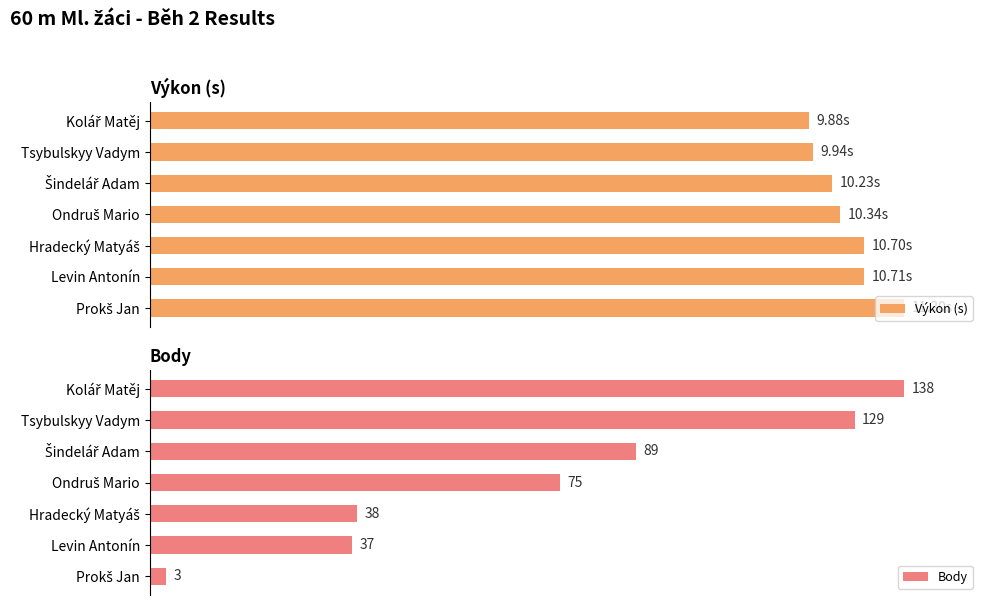

True or false: Výkon (s) has a value of 164.7 at Prokš Jan.

False